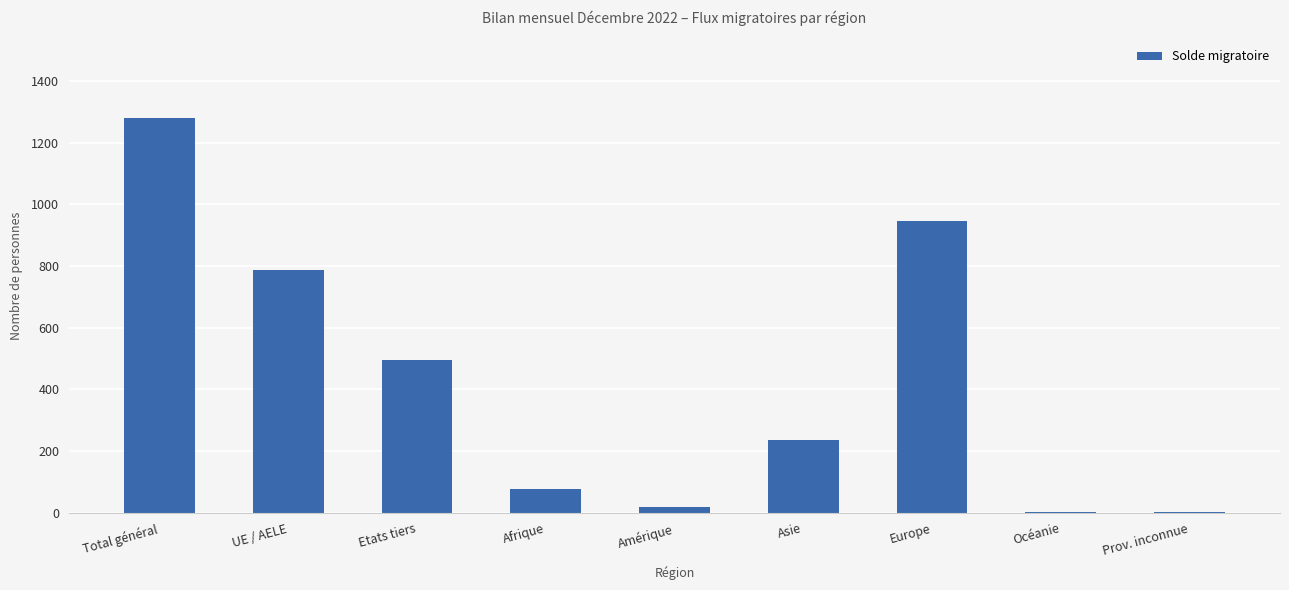

Which has a higher value, Asie or Amérique?

Asie